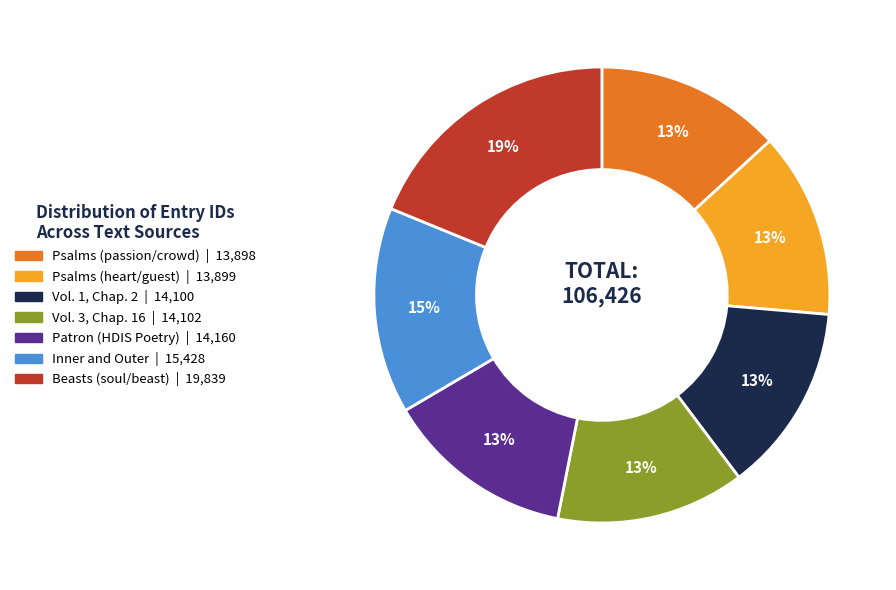

How many slices are in this pie chart?

7